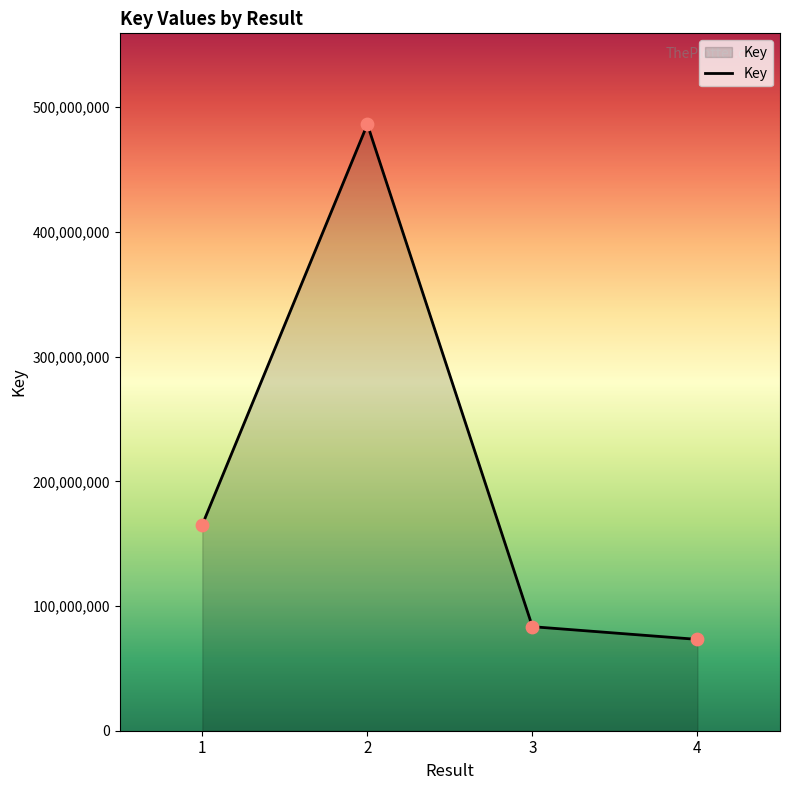

Approximately how many times larger is the value at 3 compared to 2?

0.2